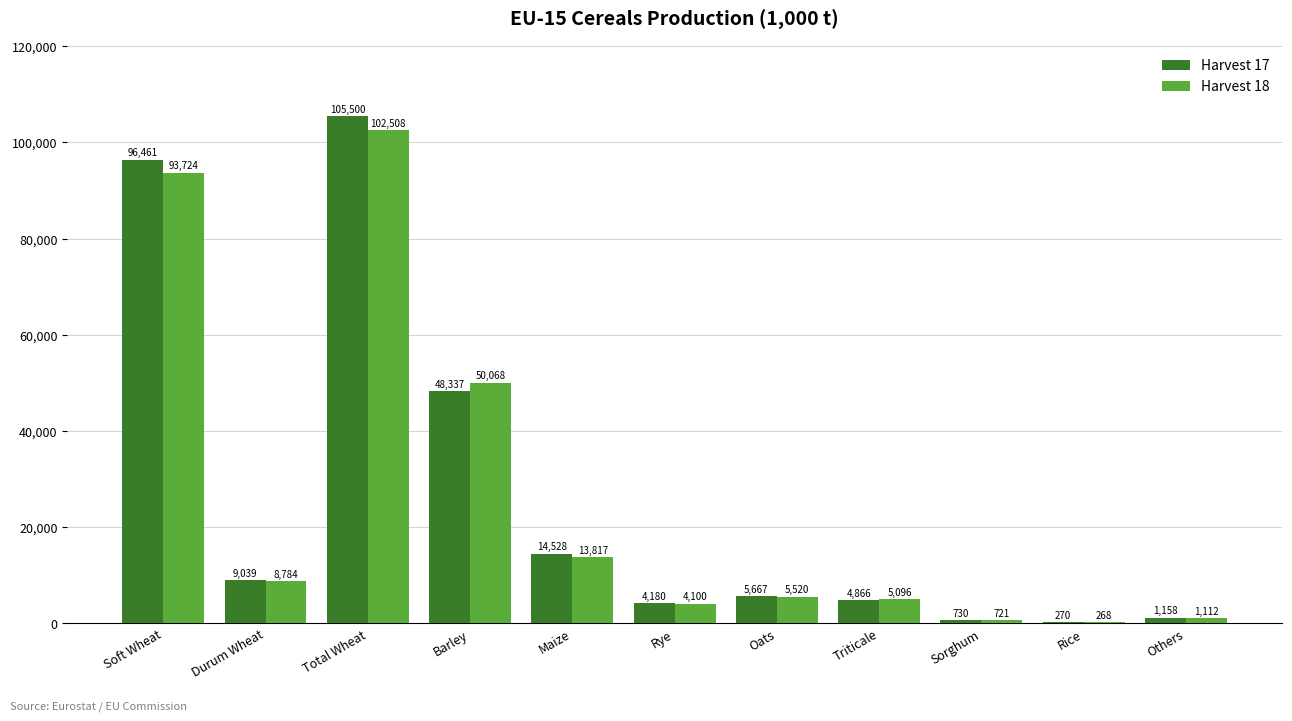

True or false: Harvest 18 has a value of 81435.1 at Barley.

False